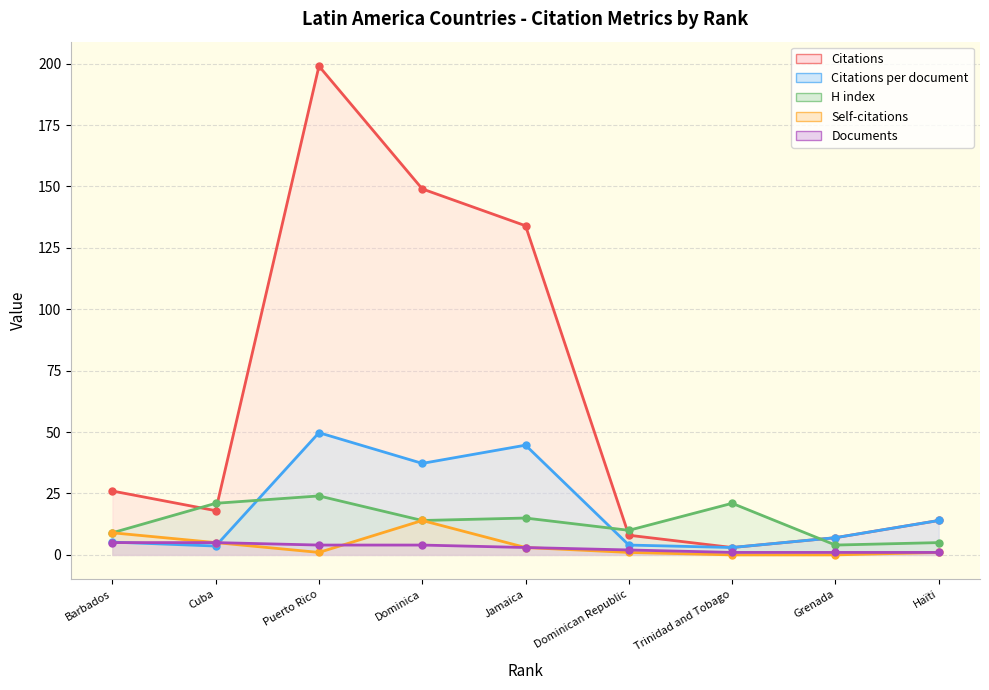

What is the label of the 1st point from the right?

Haïti